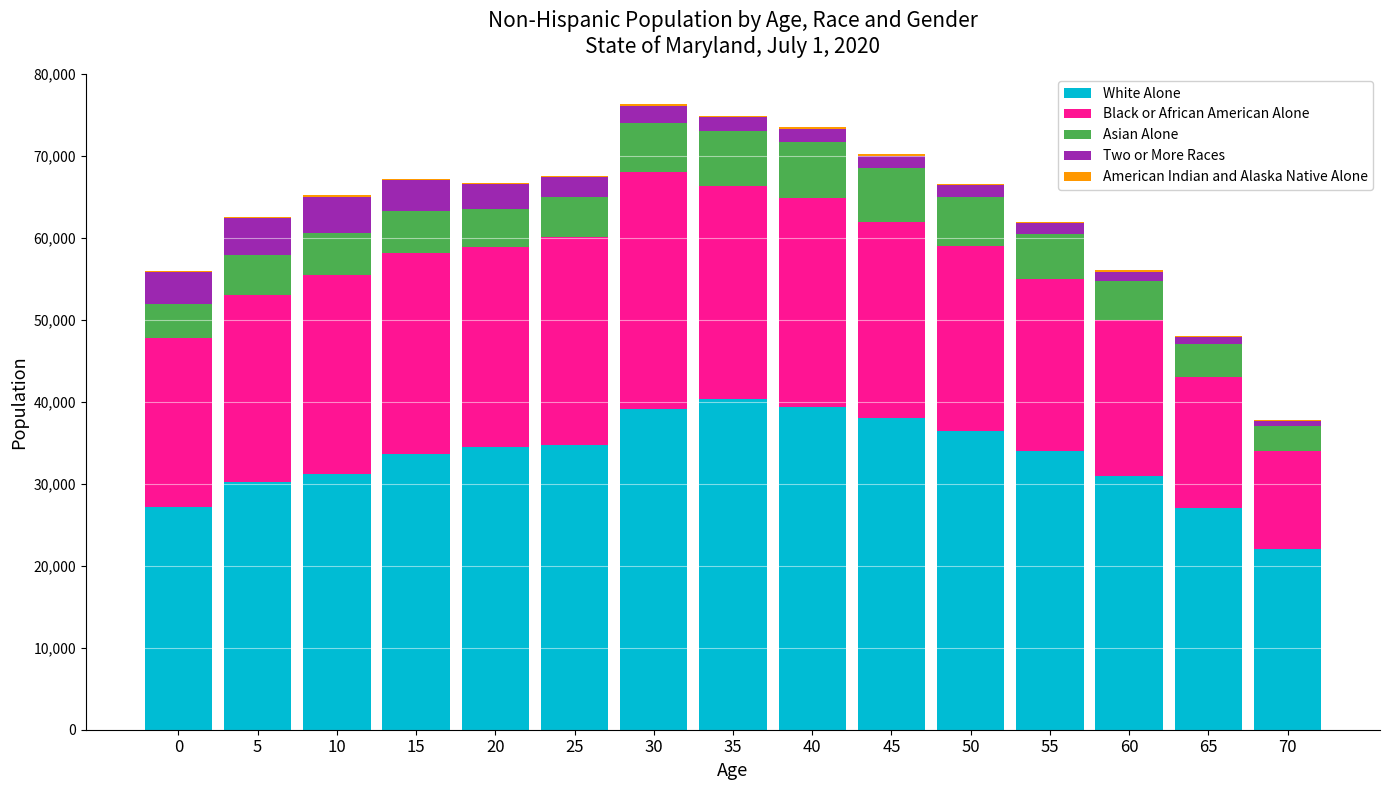

Are the bars horizontal?

No